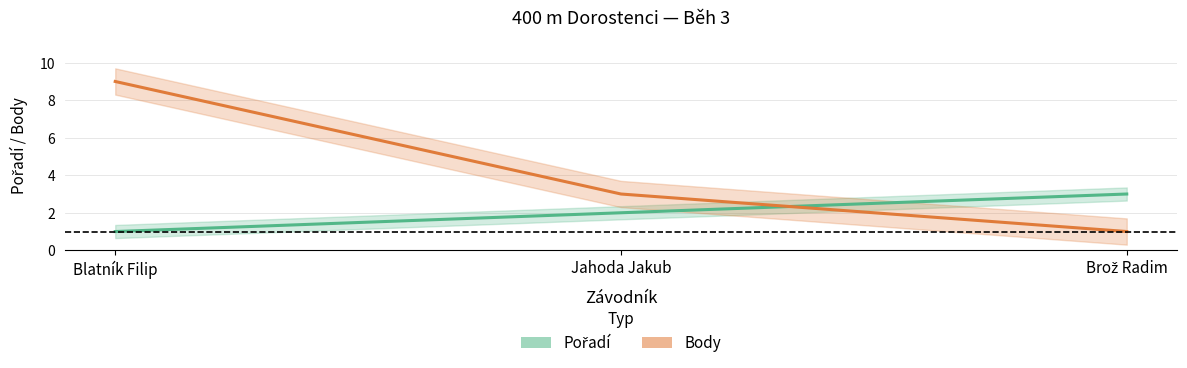

Where is Pořadí nearest to the value 2?

Jahoda Jakub